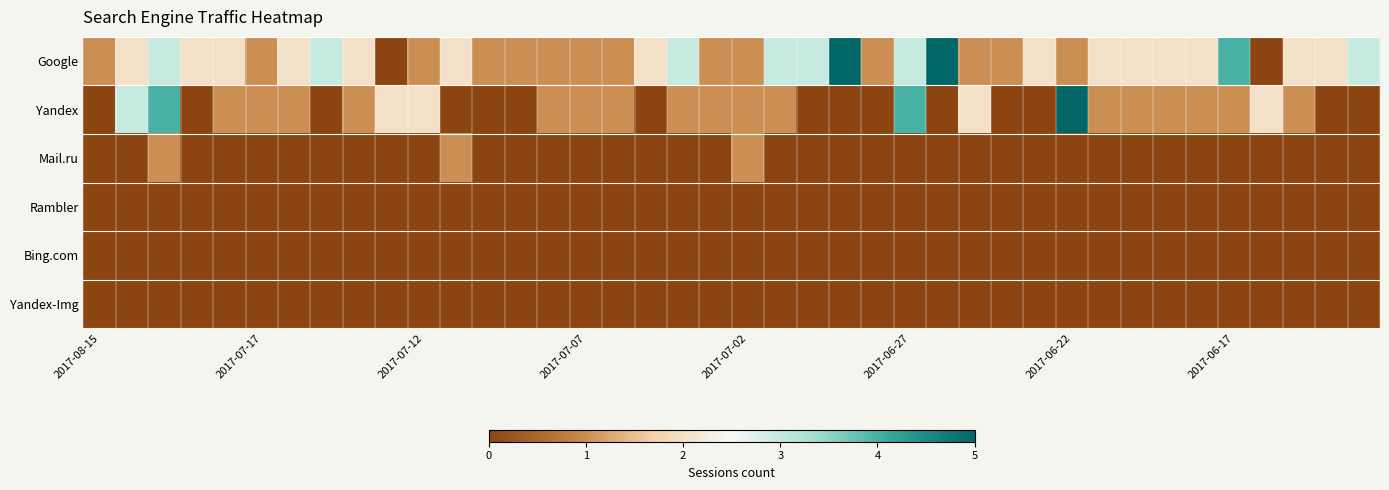

Reading left to right, what are all the values shown in this chart?

Google: 1	2	3	2	2	1	2	3	2	0	1	2	1	1	1	1	1	2	3	1	1	3	3	5	1	3	5	1	1	2	1	2	2	2	2	4	0	2	2	3
Yandex: 0	3	4	0	1	1	1	0	1	2	2	0	0	0	1	1	1	0	1	1	1	1	0	0	0	4	0	2	0	0	5	1	1	1	1	1	2	1	0	0
Mail.ru: 0	0	1	0	0	0	0	0	0	0	0	1	0	0	0	0	0	0	0	0	1	0	0	0	0	0	0	0	0	0	0	0	0	0	0	0	0	0	0	0
Rambler: 0	0	0	0	0	0	0	0	0	0	0	0	0	0	0	0	0	0	0	0	0	0	0	0	0	0	0	0	0	0	0	0	0	0	0	0	0	0	0	0
Bing.com: 0	0	0	0	0	0	0	0	0	0	0	0	0	0	0	0	0	0	0	0	0	0	0	0	0	0	0	0	0	0	0	0	0	0	0	0	0	0	0	0
Yandex-Img: 0	0	0	0	0	0	0	0	0	0	0	0	0	0	0	0	0	0	0	0	0	0	0	0	0	0	0	0	0	0	0	0	0	0	0	0	0	0	0	0